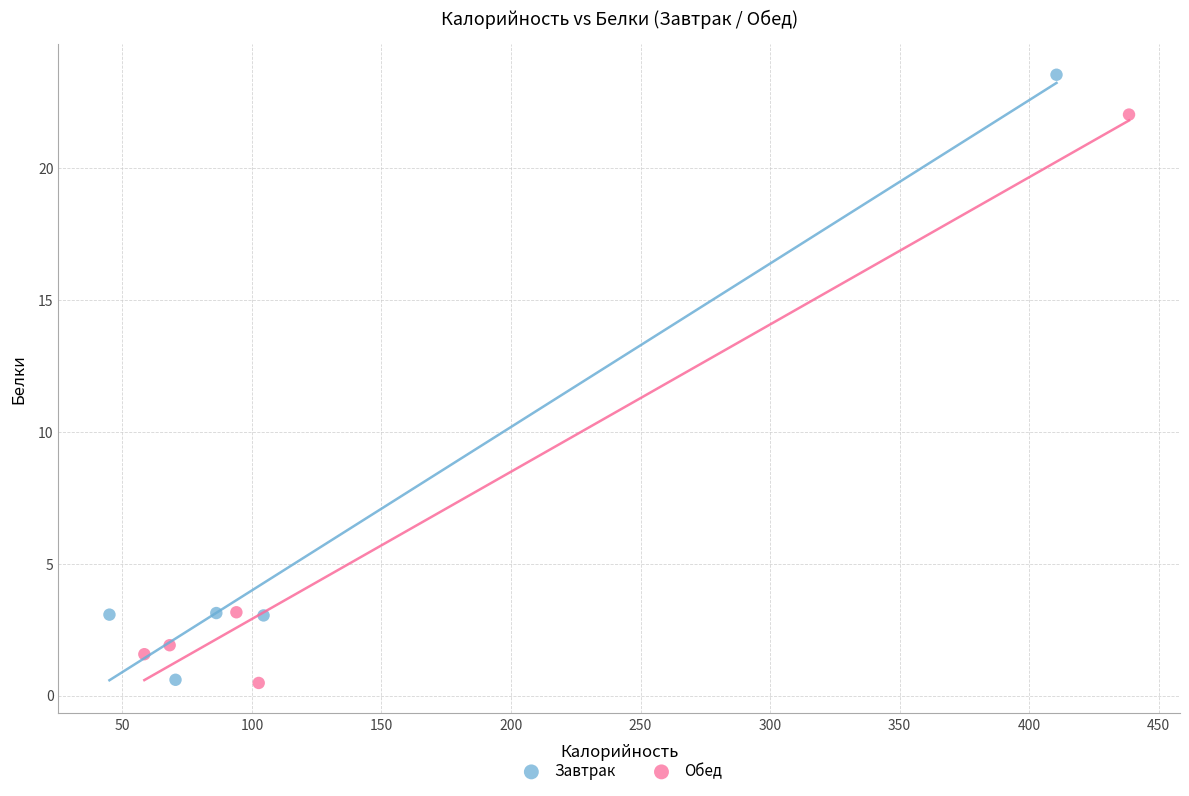

What are all the series names shown in the legend?

Завтрак, Обед